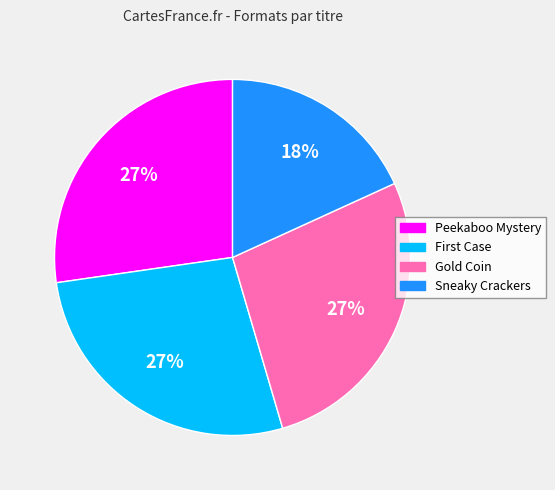

To the nearest percent, what is the average slice percentage?

25%